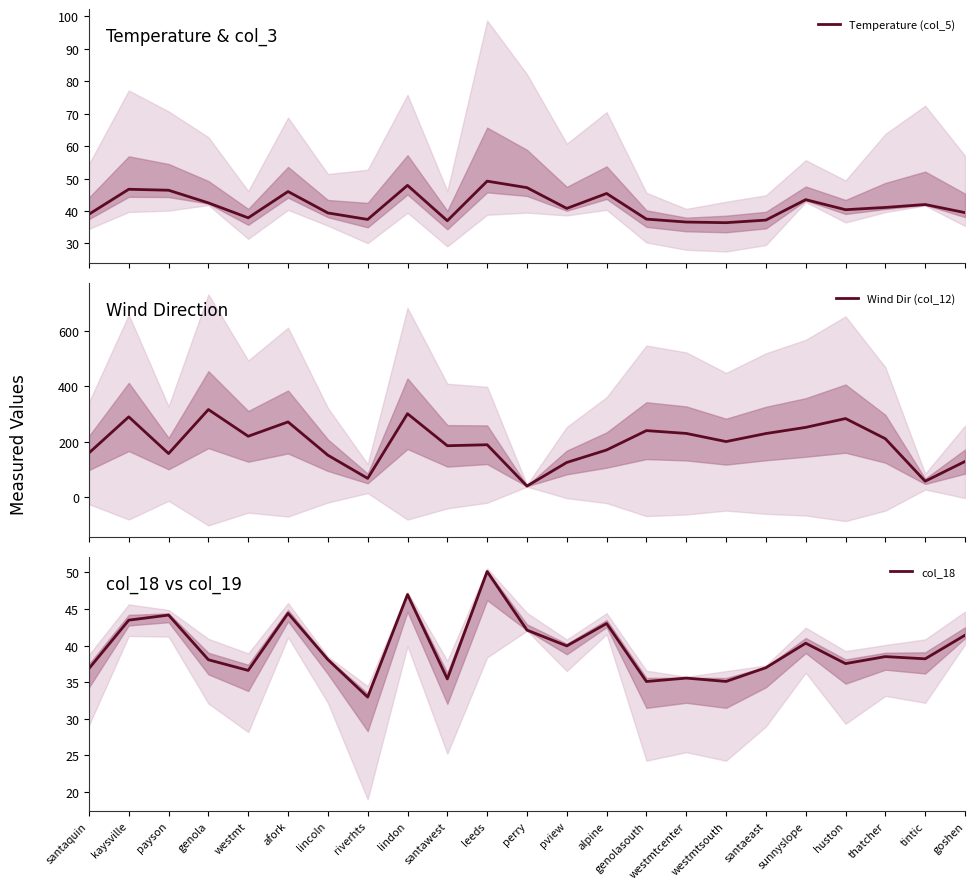

What is the label of the 6th point from the left?

afork